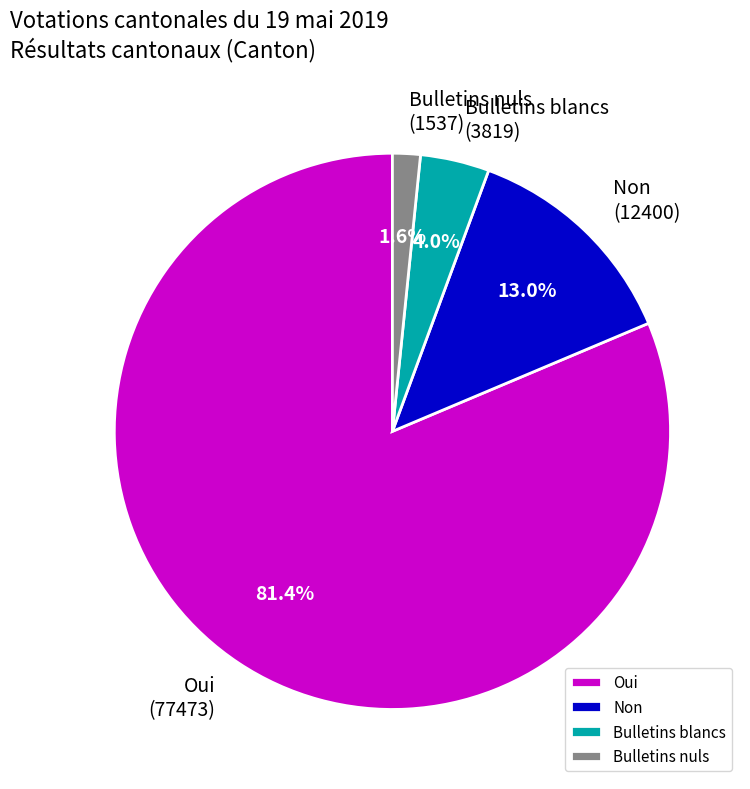

To the nearest percent, what is the average slice percentage?

25%